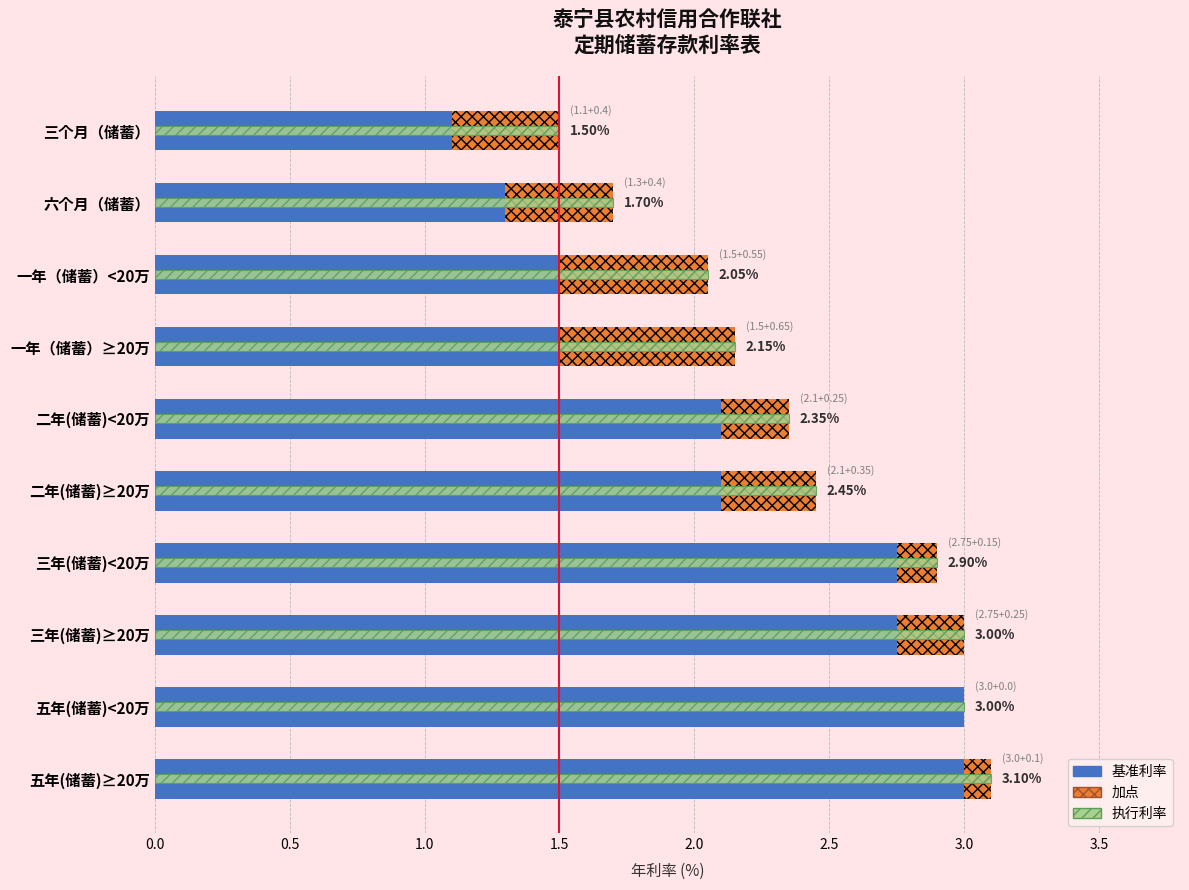

How many values in the 执行利率 series exceed 2?

8